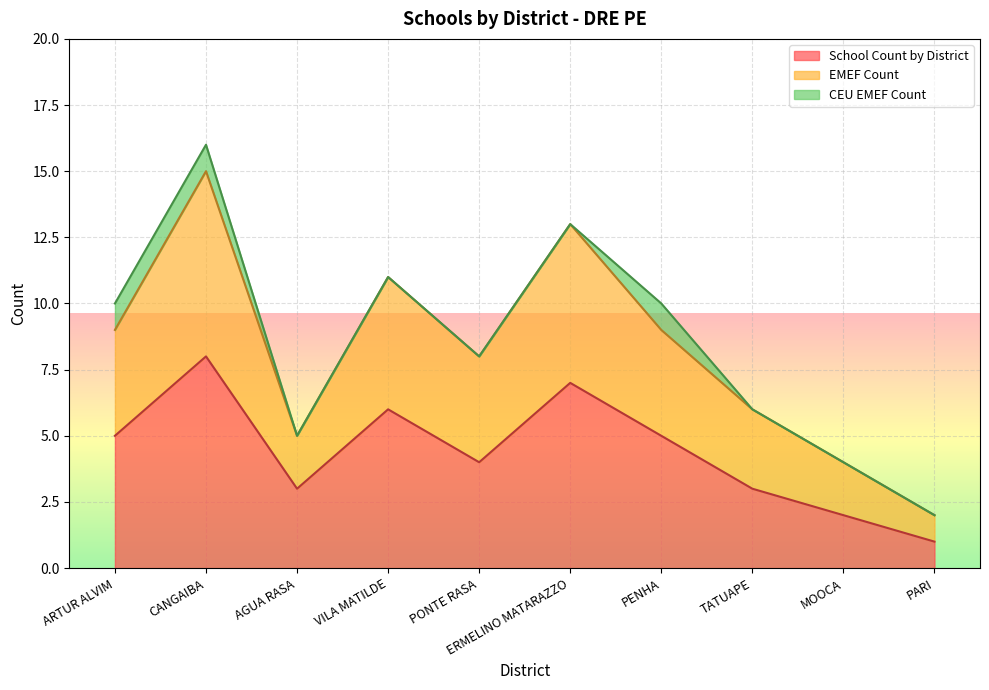

Which label corresponds to the largest value in the chart?

CANGAIBA